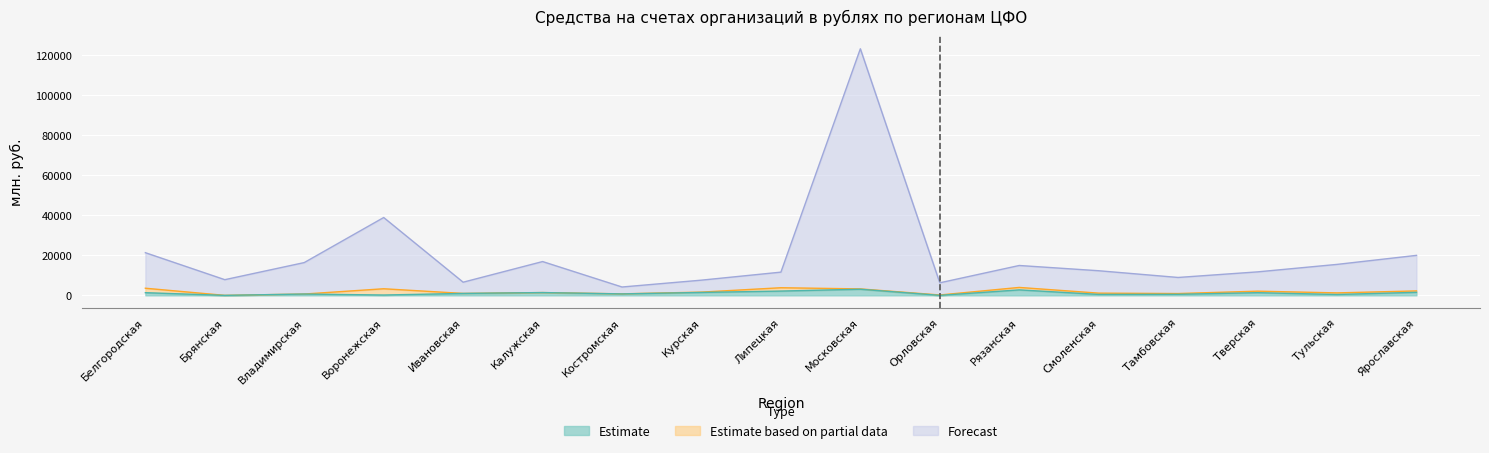

What is the difference between the highest and lowest values at Белгородская?

19957